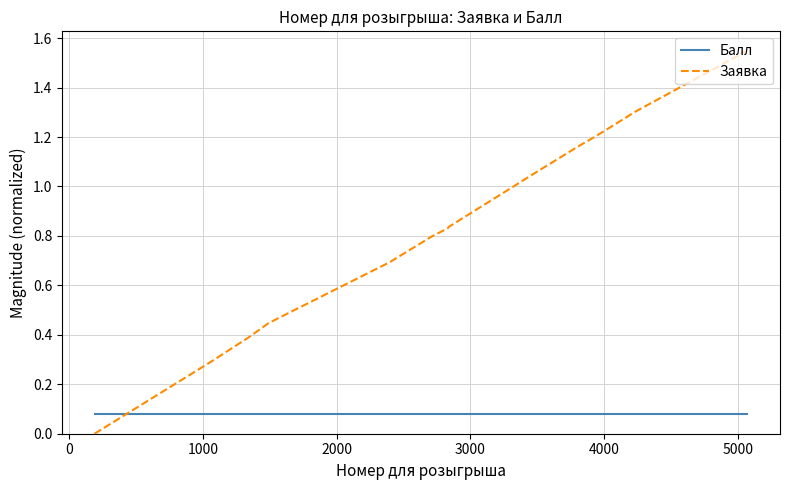

Rank the series by their maximum value, from highest to lowest.

Заявка, Балл